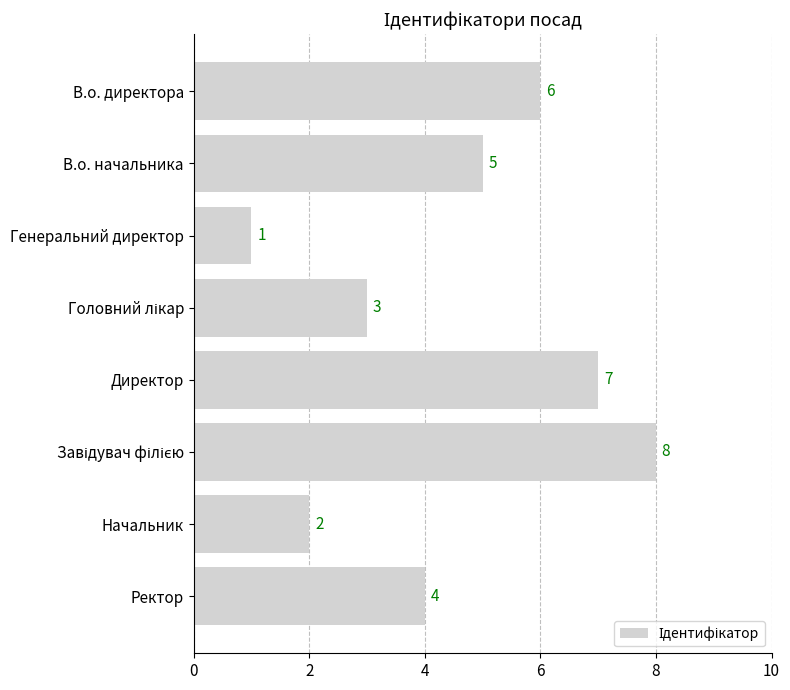

What is the sum of all values?

36